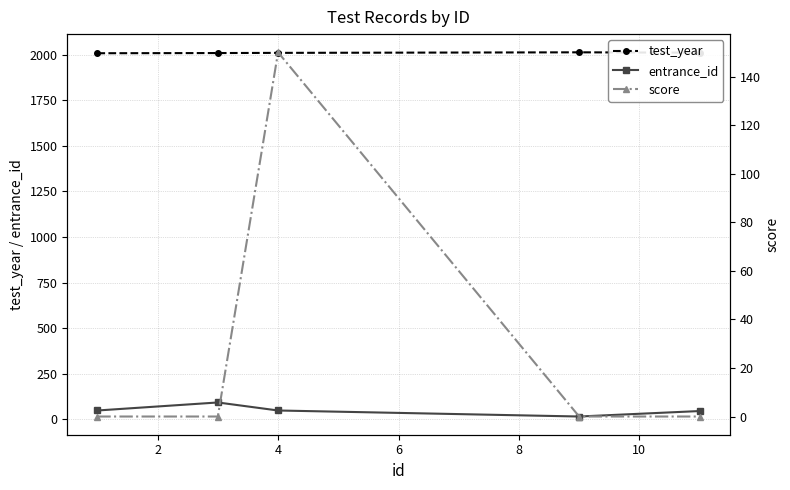

True or false: entrance_id has more than 2 interior local peaks.

False